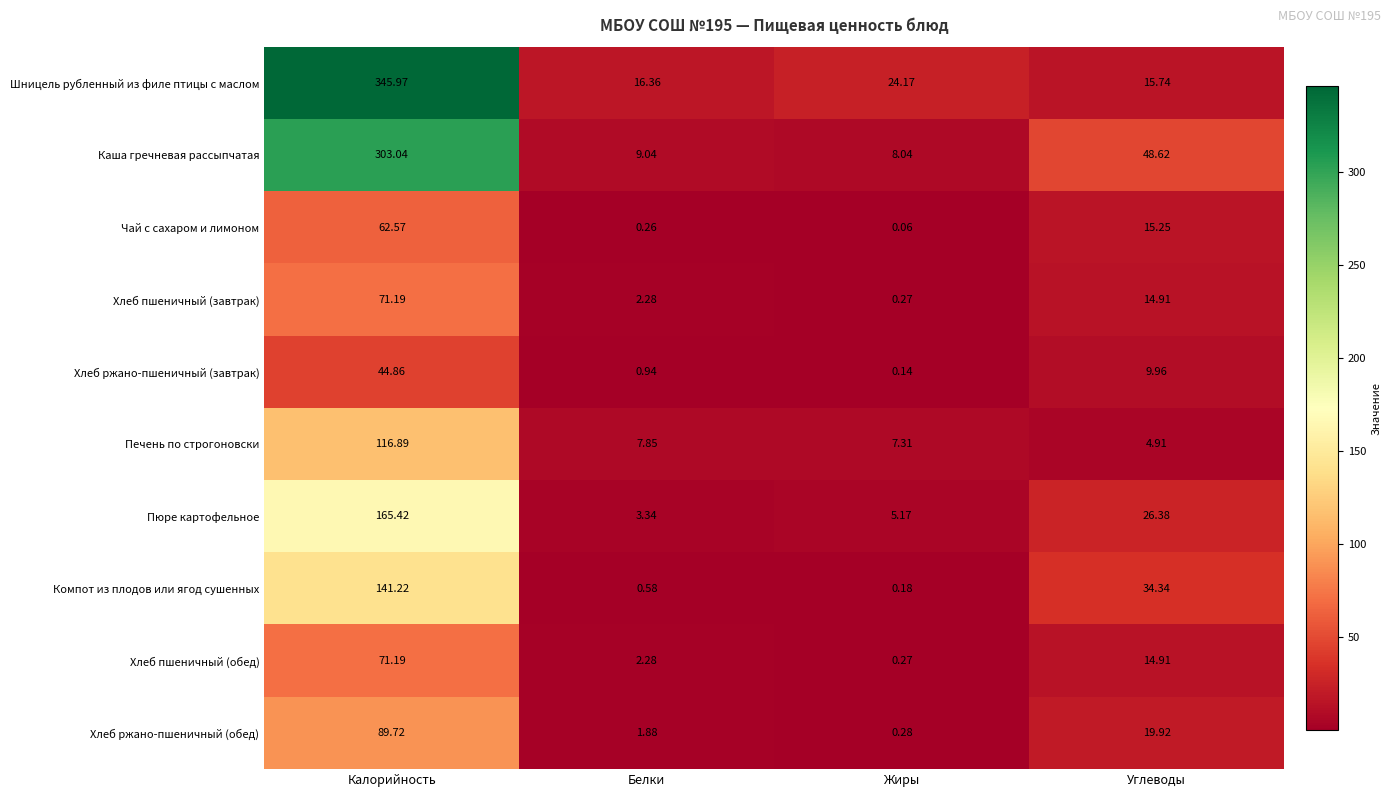

Which series has the largest range (max minus min)?

Шницель рубленный из филе птицы с маслом